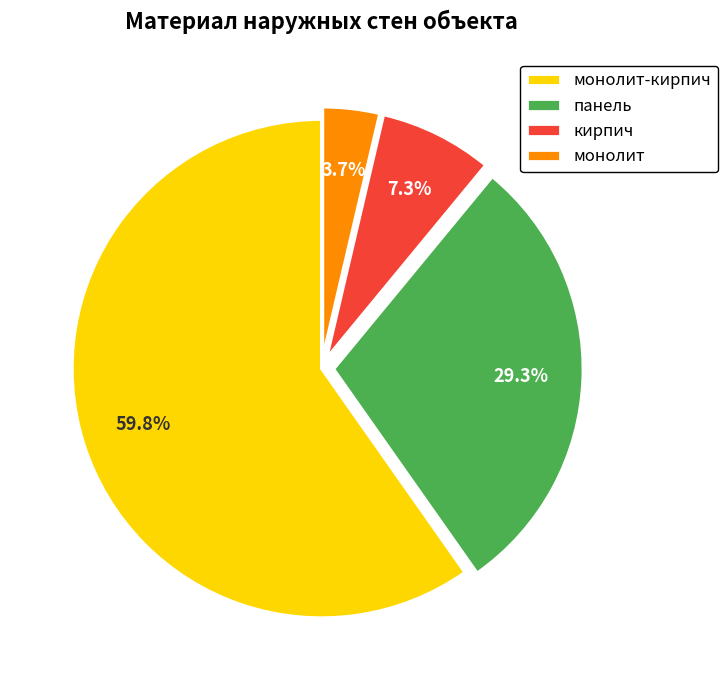

Which slice is the smallest?

монолит